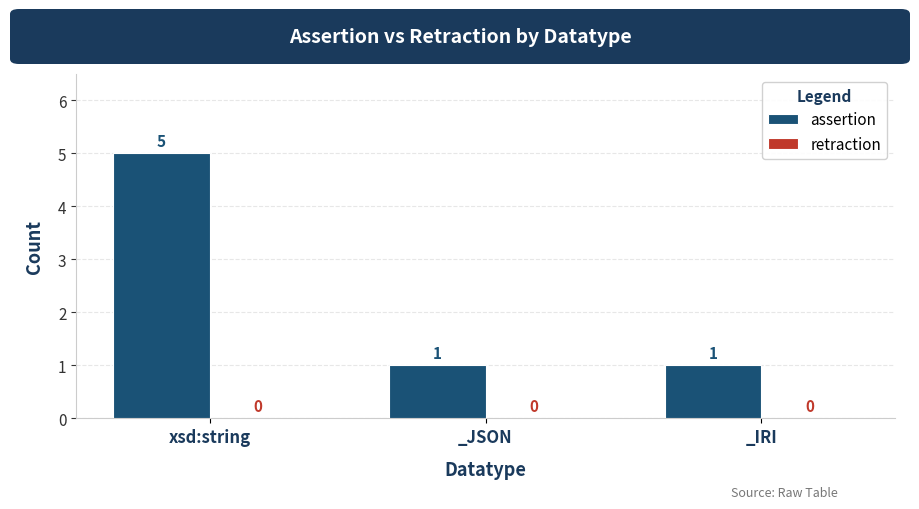

Reading left to right, extract all data points from this chart.

xsd:string=5	_JSON=1	_IRI=1